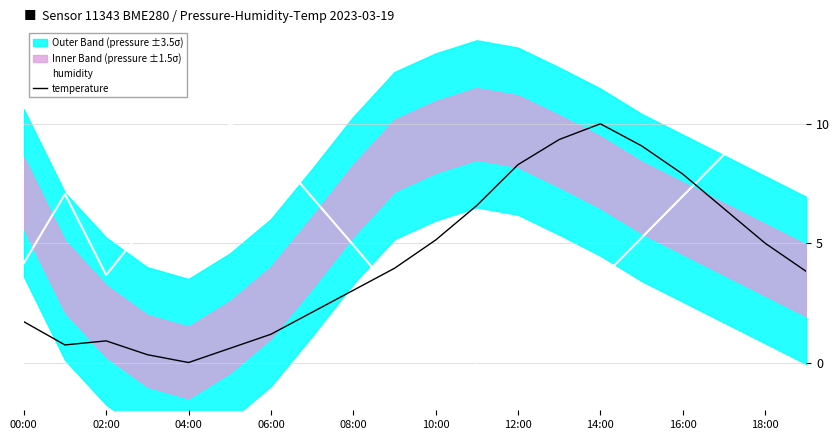

The value of temperature at 14:00 is 6.2. True or false?

False